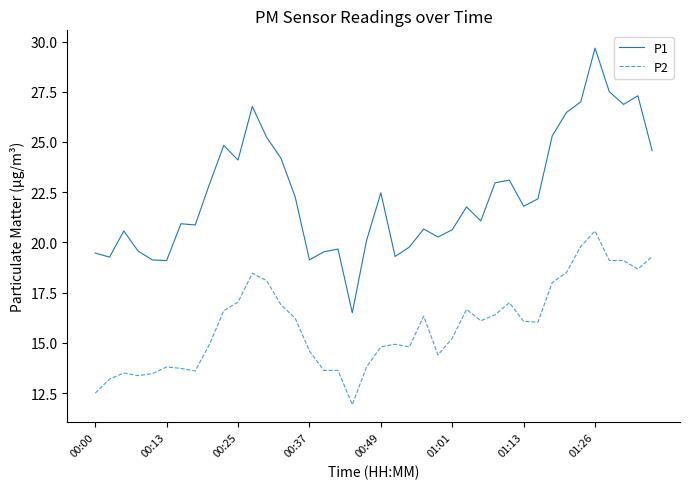

Which series has the largest total across all categories?

P1